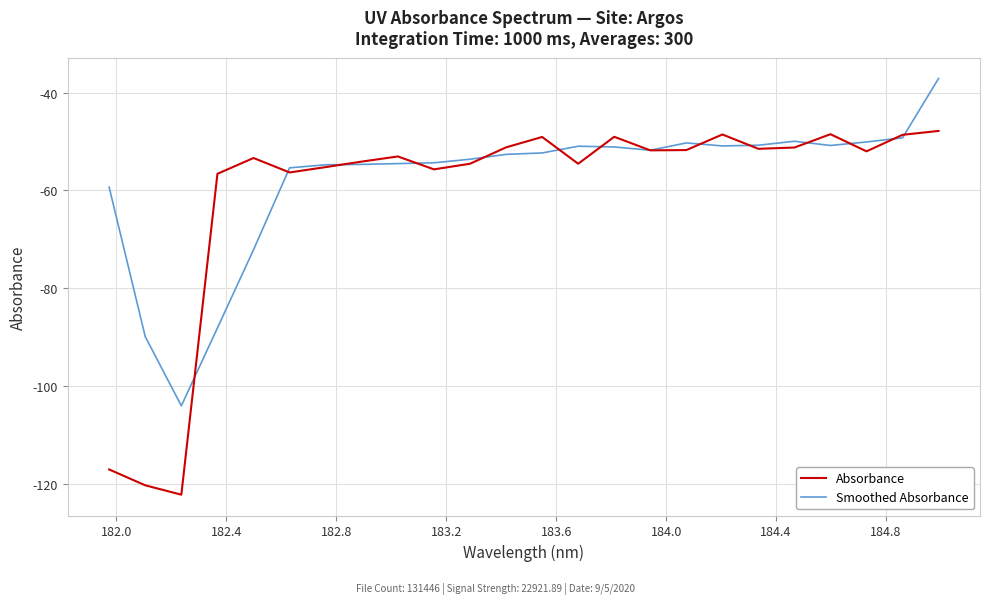

List the series in order of their peak value, lowest first.

Absorbance, Smoothed Absorbance